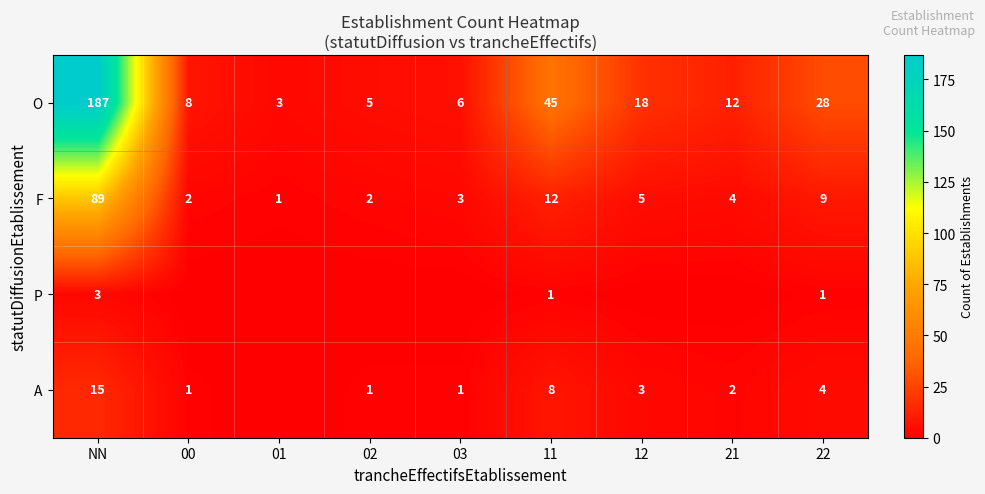

Is the value of A at 11 greater than the value of F at NN?

No